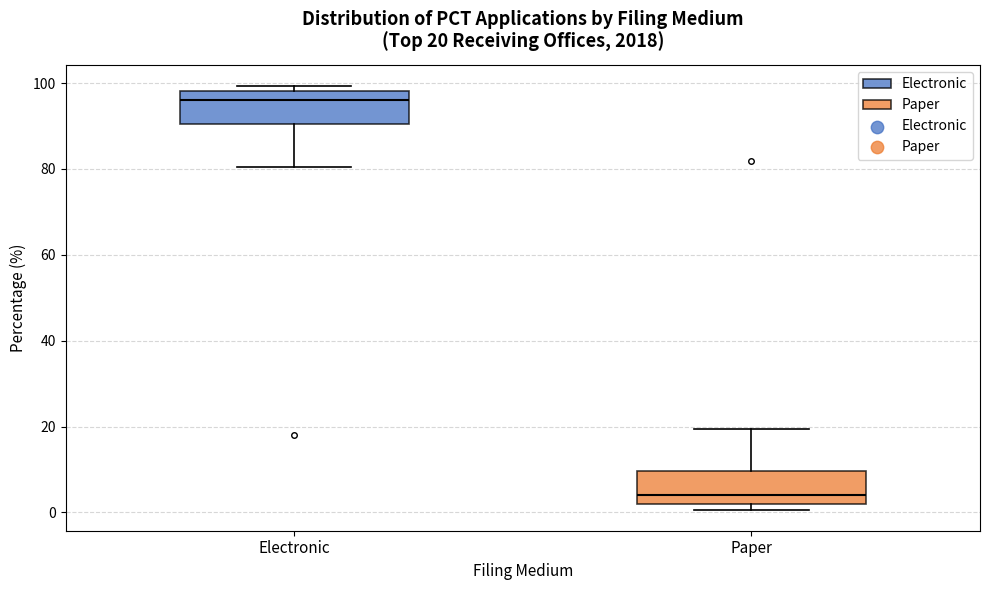

Which box has the lowest median line?

Paper